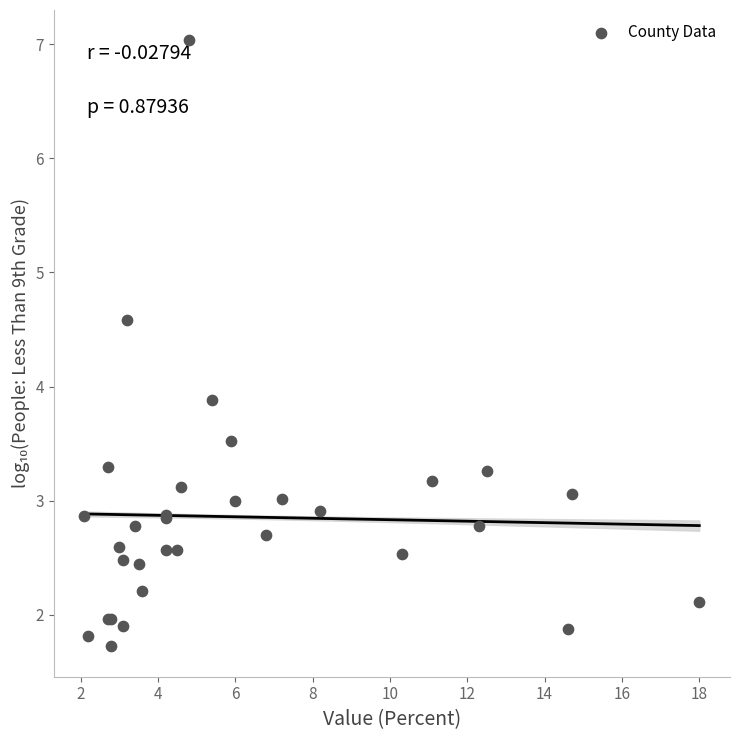

What Y value in the scatter plot is closest to 4?

3.9